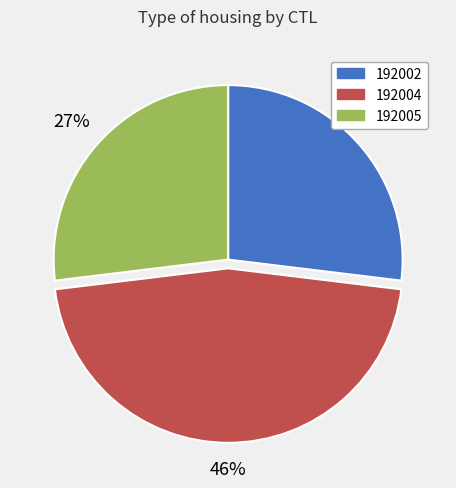

The 192004 slice represents 59% of the pie. True or false?

False